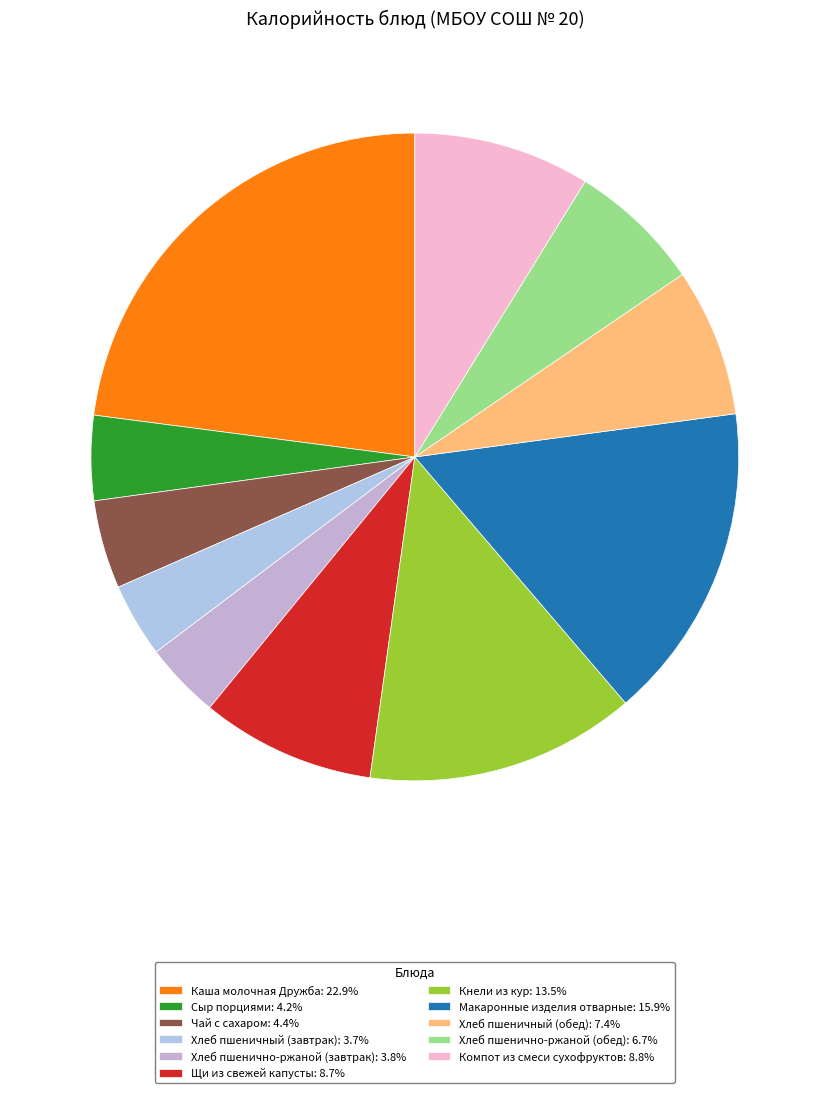

Is it true that Сыр порциями is 16% of the pie?

False